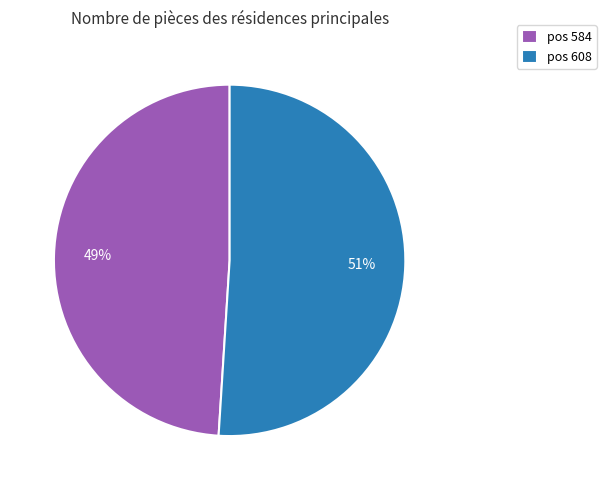

Is there a majority slice in this chart?

Yes